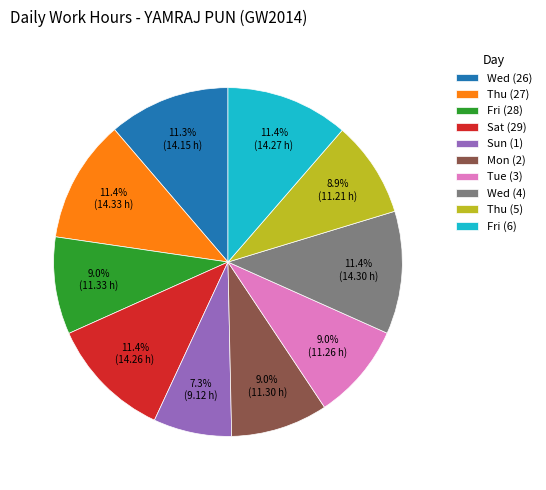

How many slices are in this pie chart?

10